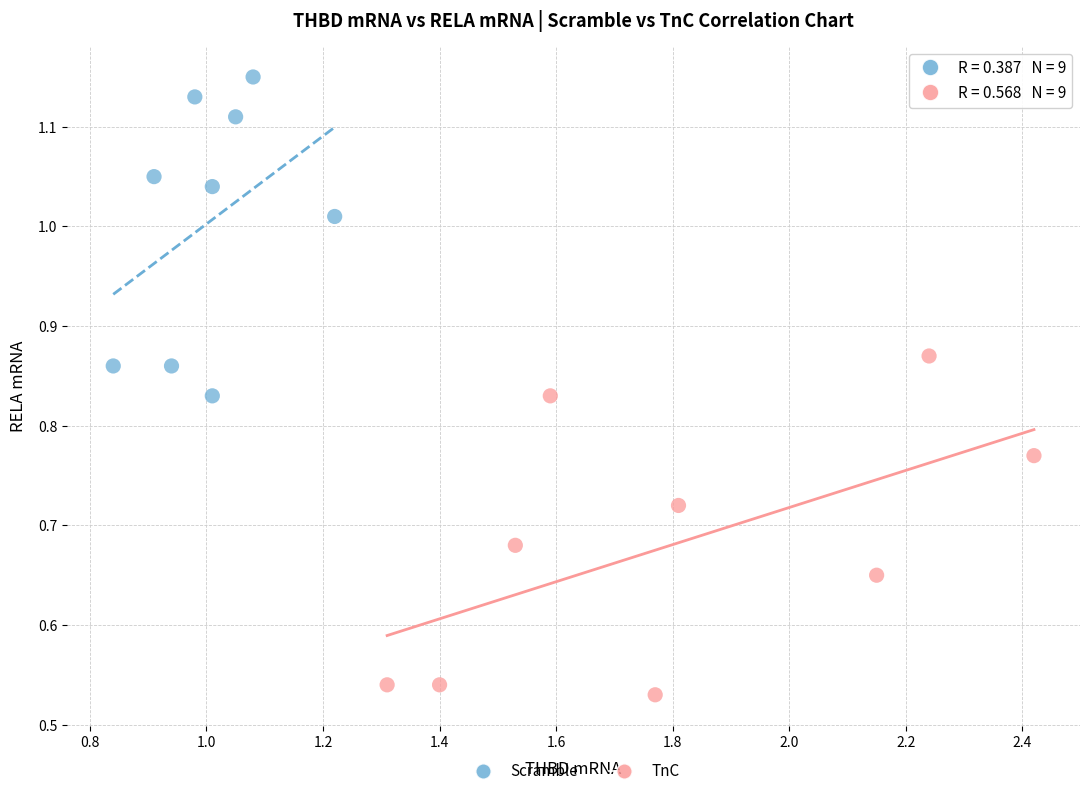

Which series contains the highest Y value?

Scramble